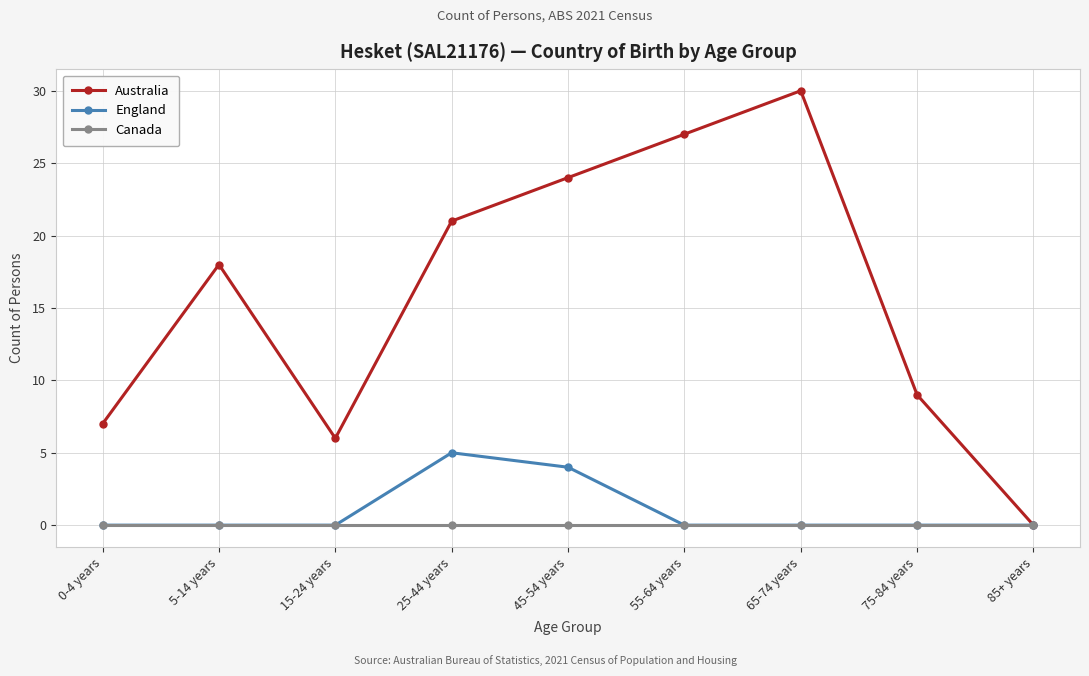

List the series in order of their peak value, lowest first.

Canada, England, Australia